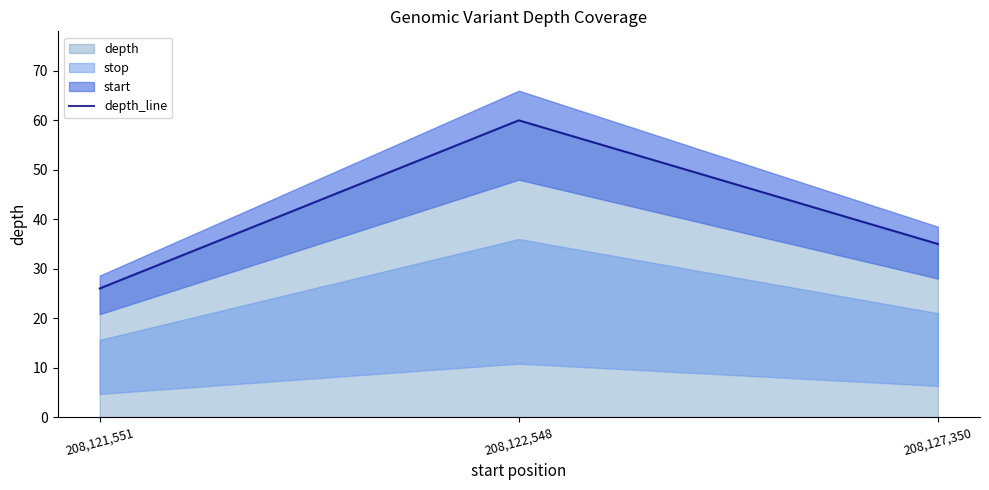

What is the minimum value shown in the chart?

26